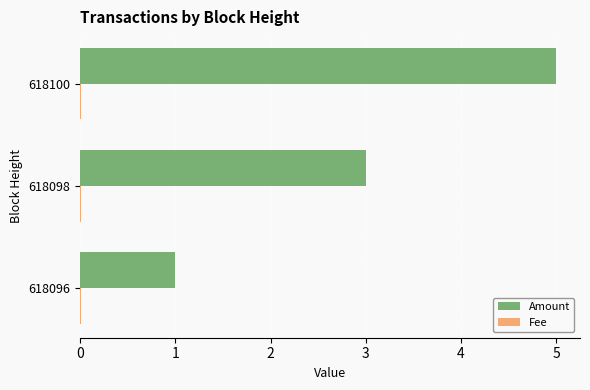

At which category does the chart reach its peak across all series?

618100